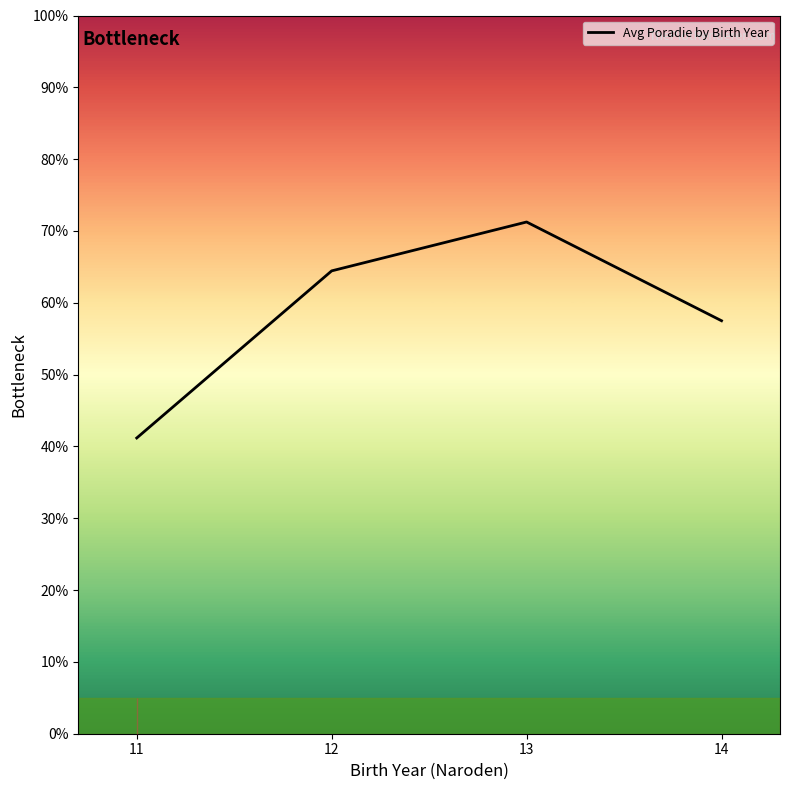

True or false: there are more than 1 points higher than both neighbors.

False